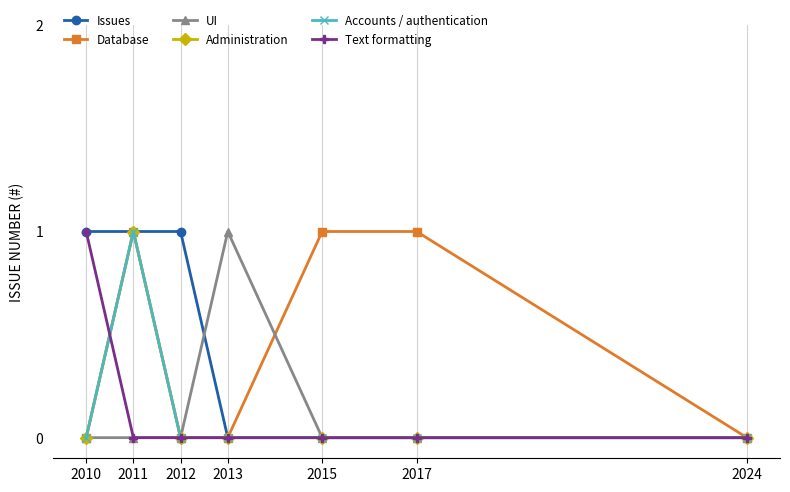

Reading right to left, list all the values displayed in this chart.

Issues: 0	0	0	0	1	1	1
Database: 0	1	1	0	0	1	0
UI: 0	0	0	1	0	0	0
Administration: 0	0	0	0	0	1	0
Accounts / authentication: 0	0	0	0	0	1	0
Text formatting: 0	0	0	0	0	0	1